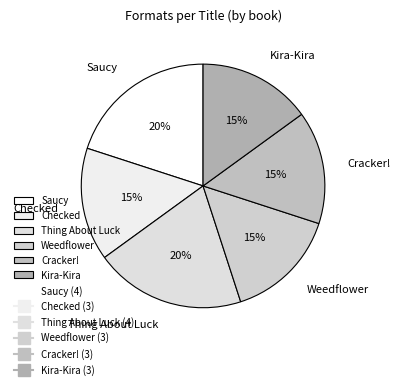

Is Cracker! the majority of the pie?

No